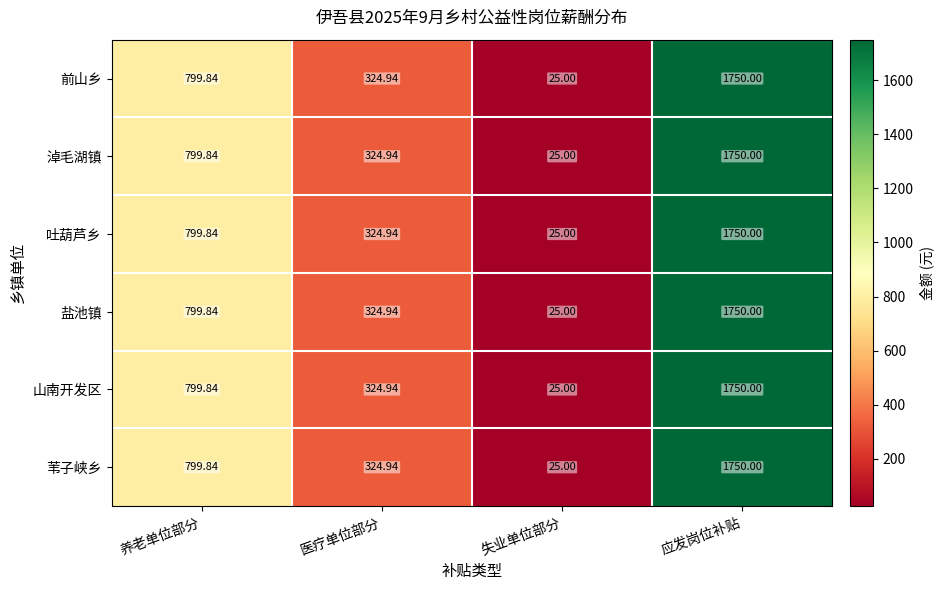

Where does the 淖毛湖镇 series first go above 799?

养老单位部分